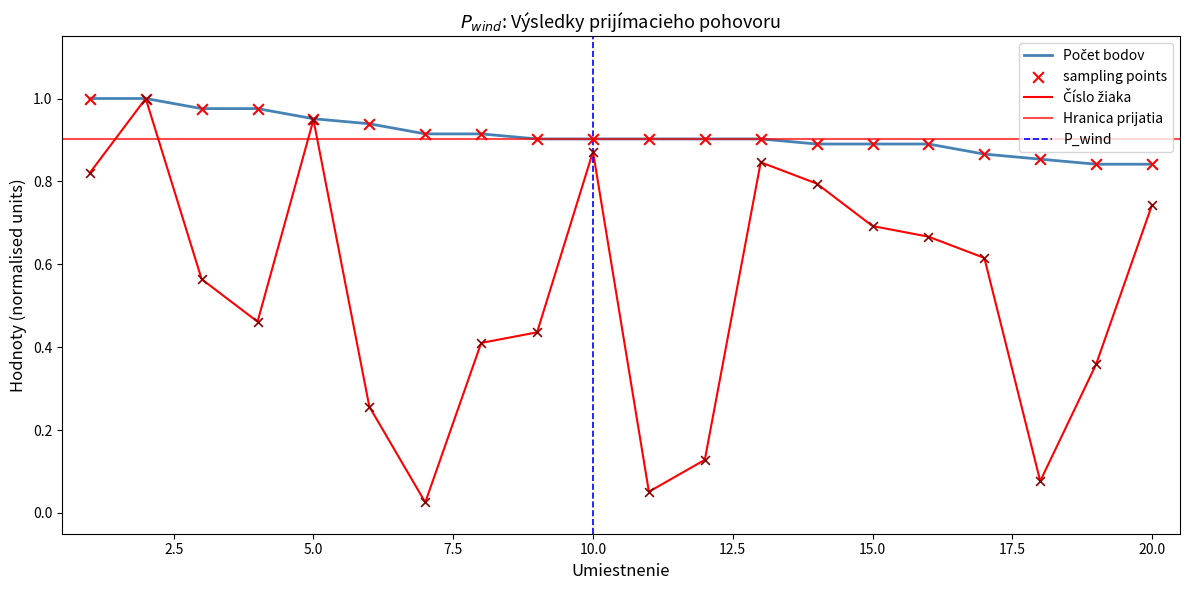

Which series contains the lowest Y value?

Číslo žiaka